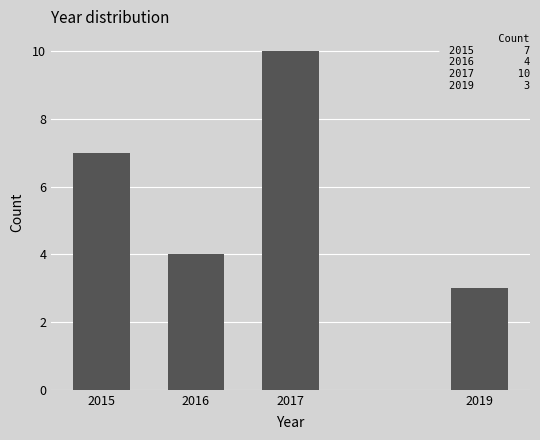

Reading left to right, what are all the values shown in this chart?

2015=7	2016=4	2017=10	2019=3